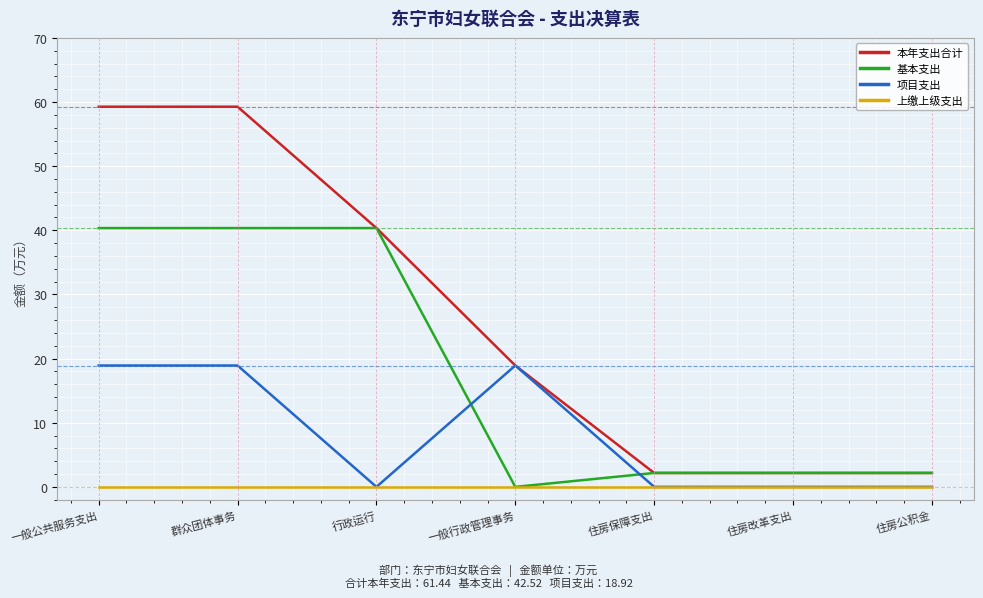

At 一般公共服务支出, list the series in order from largest to smallest.

本年支出合计, 基本支出, 项目支出, 上缴上级支出